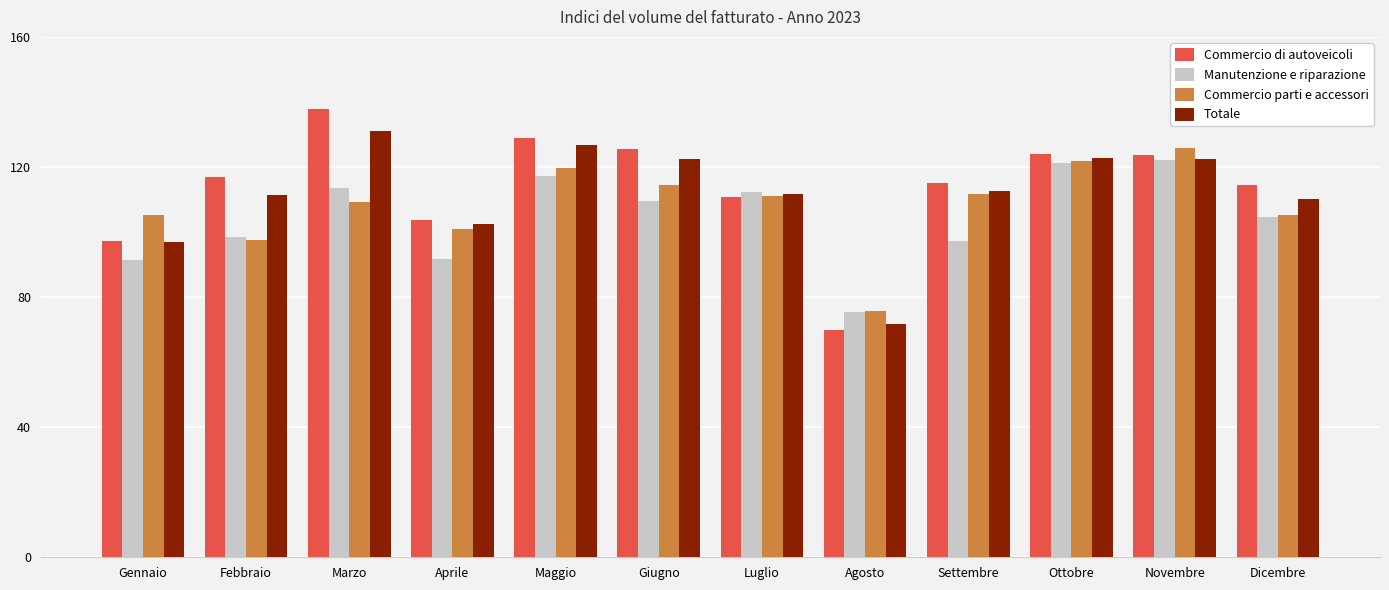

Rank the series by their average value, from lowest to highest.

Manutenzione e riparazione, Commercio parti e accessori, Totale, Commercio di autoveicoli